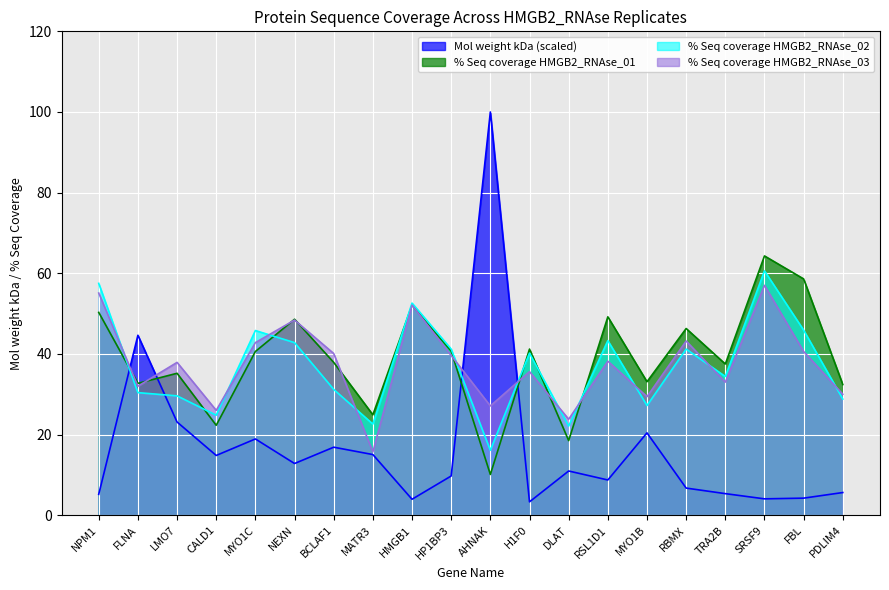

Reading left to right, extract all data points from this chart.

Mol weight kDa: NPM1=5.2	FLNA=44.6	LMO7=23.1	CALD1=14.8	MYO1C=18.9	NEXN=12.8	BCLAF1=16.9	MATR3=15.0	HMGB1=4.0	HP1BP3=9.7	AHNAK=100.0	H1F0=3.3	DLAT=11.0	RSL1D1=8.7	MYO1B=20.4	RBMX=6.7	TRA2B=5.4	SRSF9=4.1	FBL=4.2	PDLIM4=5.6
% Seq coverage HMGB2_RNAse_01: NPM1=50.3	FLNA=32.7	LMO7=35.2	CALD1=22.3	MYO1C=40.6	NEXN=48.6	BCLAF1=37.9	MATR3=24.9	HMGB1=52.1	HP1BP3=40.7	AHNAK=10.1	H1F0=41.2	DLAT=18.5	RSL1D1=49.2	MYO1B=33.1	RBMX=46.3	TRA2B=37.5	SRSF9=64.3	FBL=58.6	PDLIM4=32.4
% Seq coverage HMGB2_RNAse_02: NPM1=57.5	FLNA=30.4	LMO7=29.6	CALD1=24.8	MYO1C=45.8	NEXN=42.8	BCLAF1=31.2	MATR3=22.6	HMGB1=52.6	HP1BP3=41.2	AHNAK=16.1	H1F0=40.2	DLAT=22.1	RSL1D1=43.3	MYO1B=27.2	RBMX=41.2	TRA2B=34.4	SRSF9=60.6	FBL=45.9	PDLIM4=28.8
% Seq coverage HMGB2_RNAse_03: NPM1=55.1	FLNA=32.0	LMO7=37.9	CALD1=26.0	MYO1C=42.8	NEXN=48.4	BCLAF1=40.1	MATR3=15.7	HMGB1=52.1	HP1BP3=39.6	AHNAK=27.1	H1F0=35.6	DLAT=23.8	RSL1D1=38.2	MYO1B=29.4	RBMX=43.2	TRA2B=33.0	SRSF9=57.0	FBL=40.6	PDLIM4=30.0